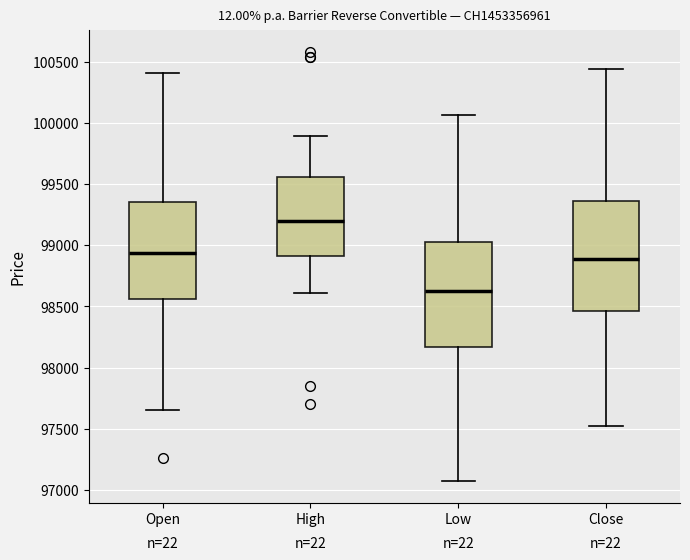

Where does the lower whisker of the box for Low end on the y-axis? The values are not printed on the chart, so give them approximately, as read against the axis.

97050